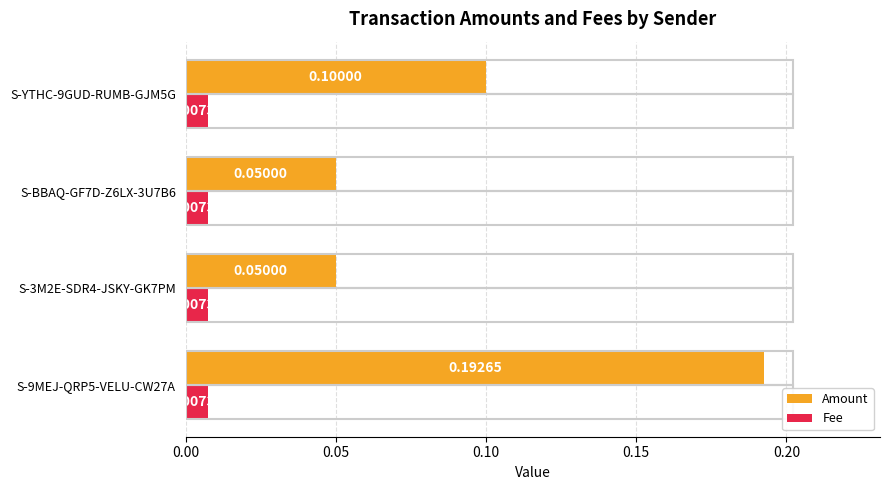

List the series in order of their peak value, highest first.

Amount, Fee